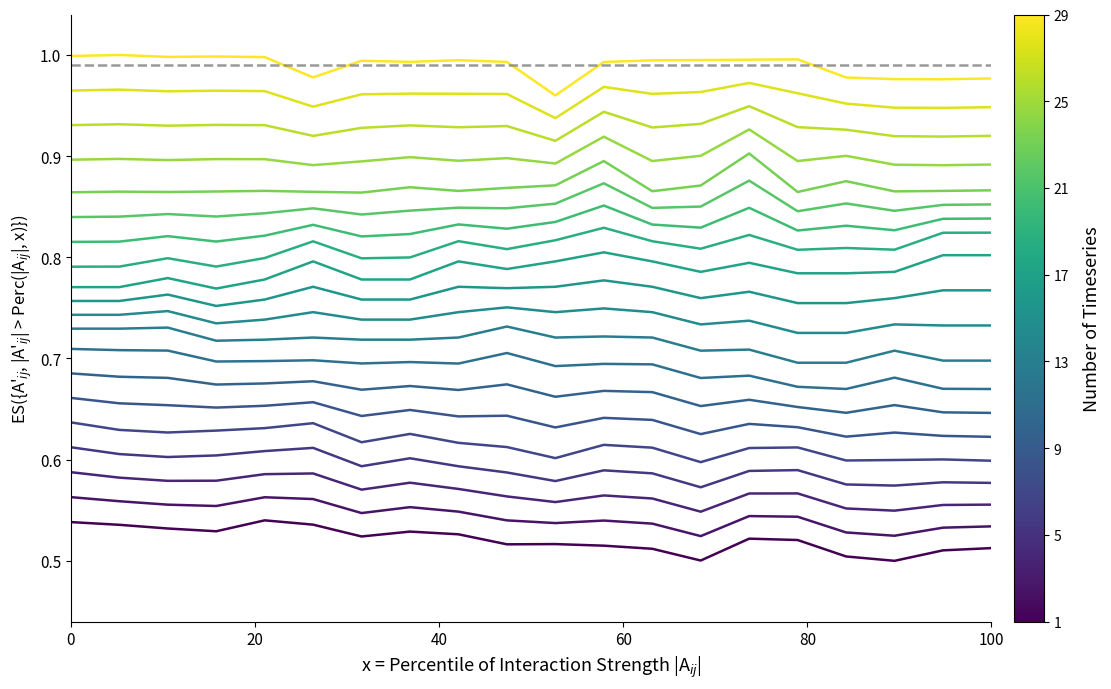

True or false: SDS_P1 has a value of 0.1 at 100.

False